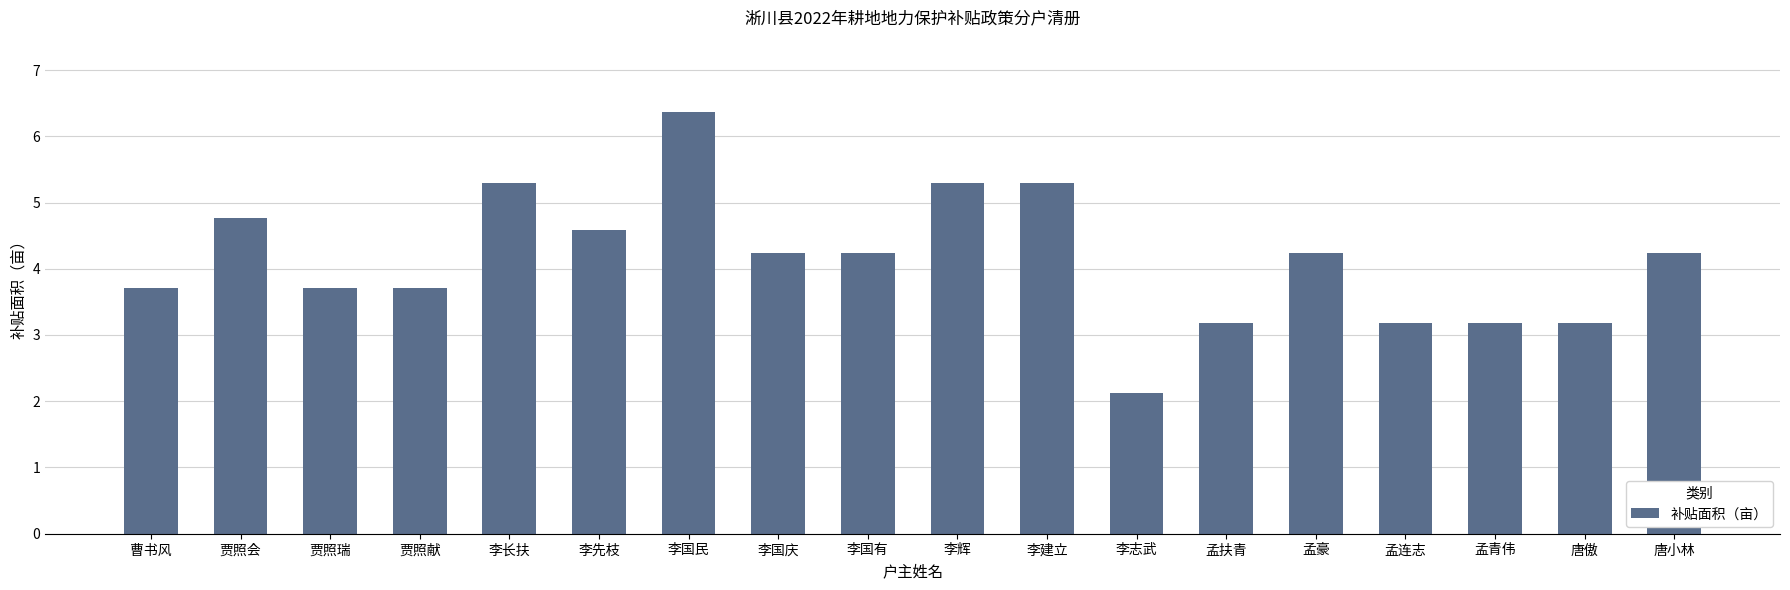

What is the approximate value at 孟青伟?

3.2